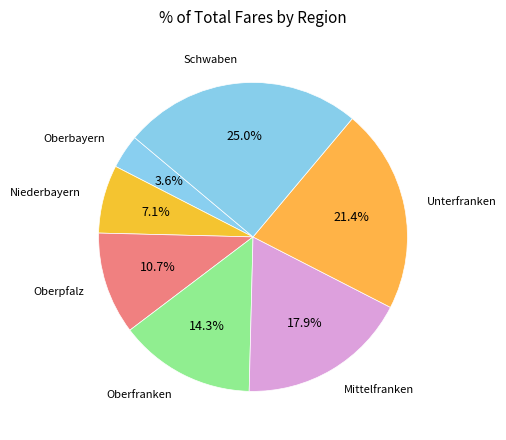

Rank the categories by value from lowest to highest.

Oberbayern, Niederbayern, Oberpfalz, Oberfranken, Mittelfranken, Unterfranken, Schwaben